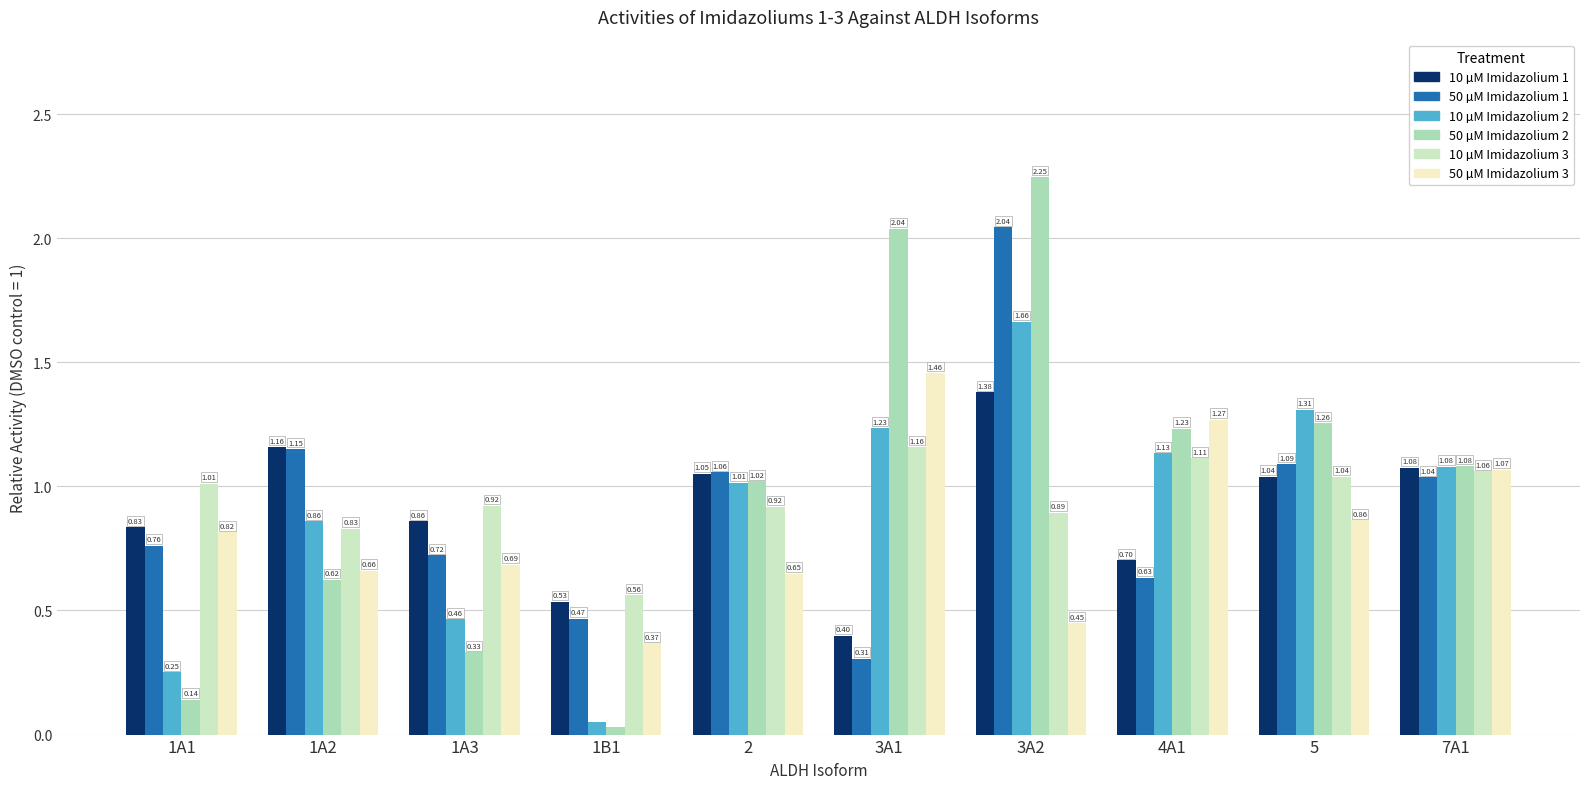

Rank the series by their maximum value, from lowest to highest.

10 µM Imidazolium 3, 10 µM Imidazolium 1, 50 µM Imidazolium 3, 10 µM Imidazolium 2, 50 µM Imidazolium 1, 50 µM Imidazolium 2